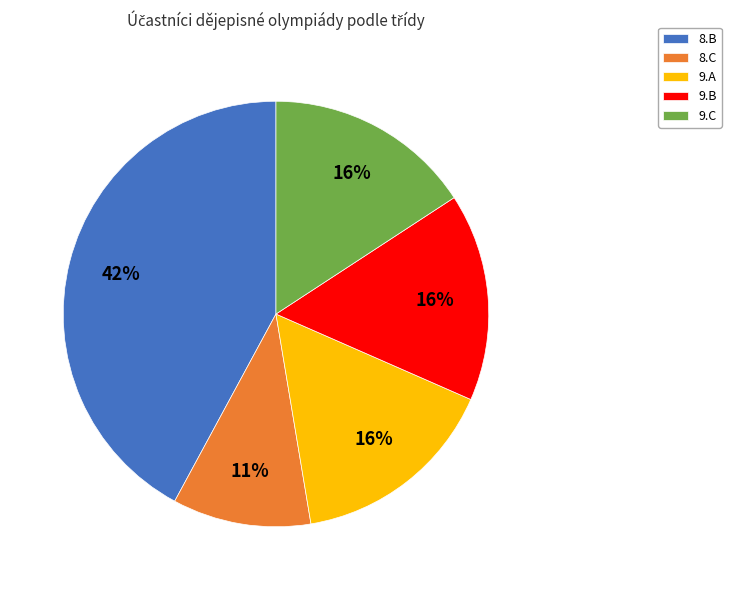

Do 8.B and 9.B together represent more than half of the pie?

Yes